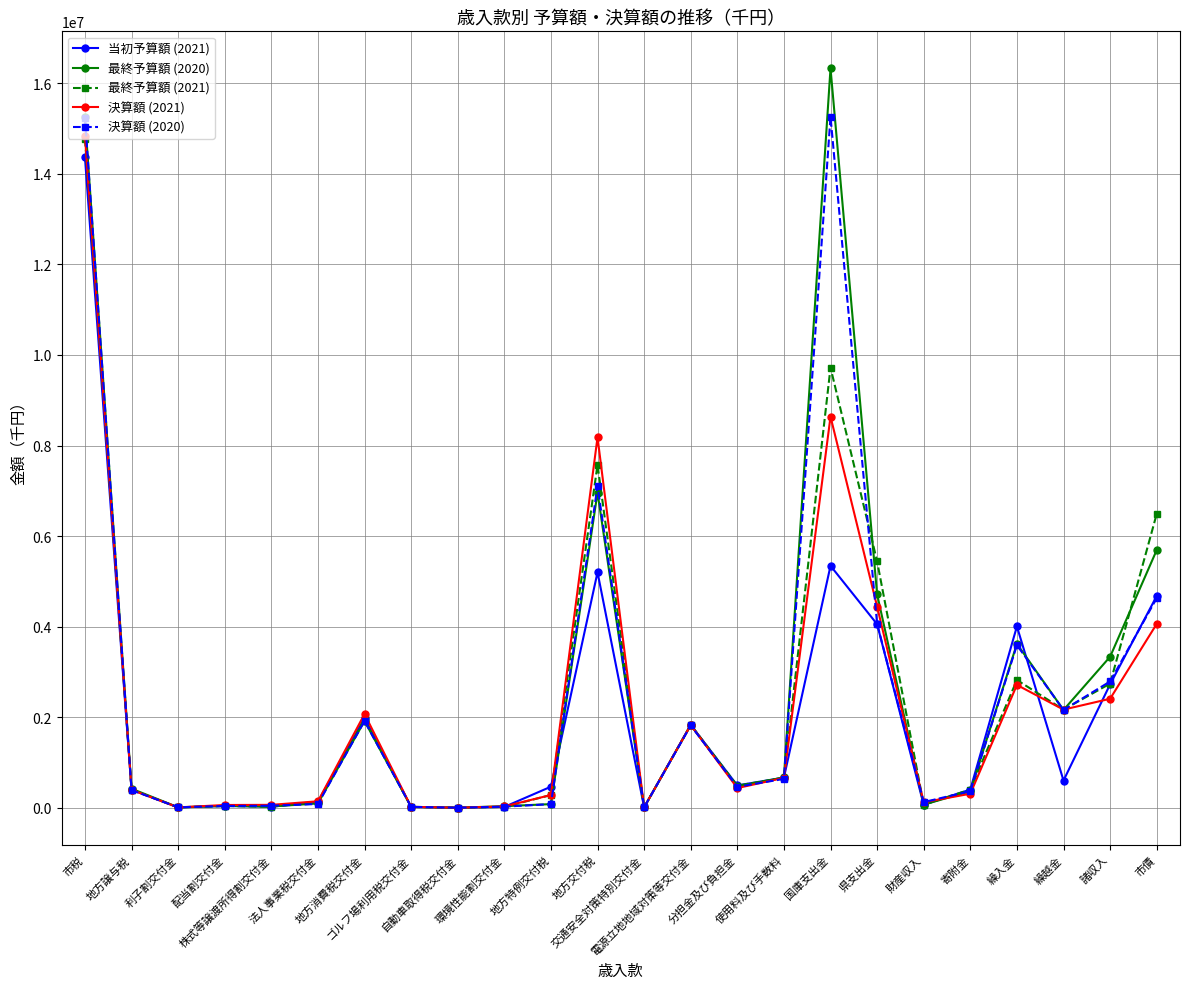

True or false: 決算額 (2021) has more than 0 interior local peaks.

True